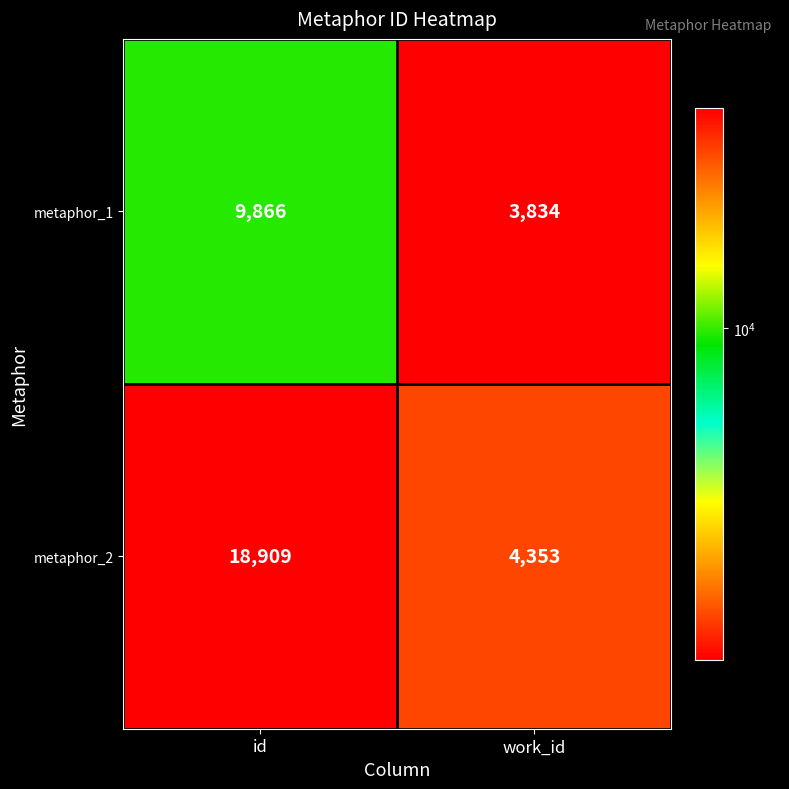

What is the difference between the metaphor_2 values at work_id and id?

14556